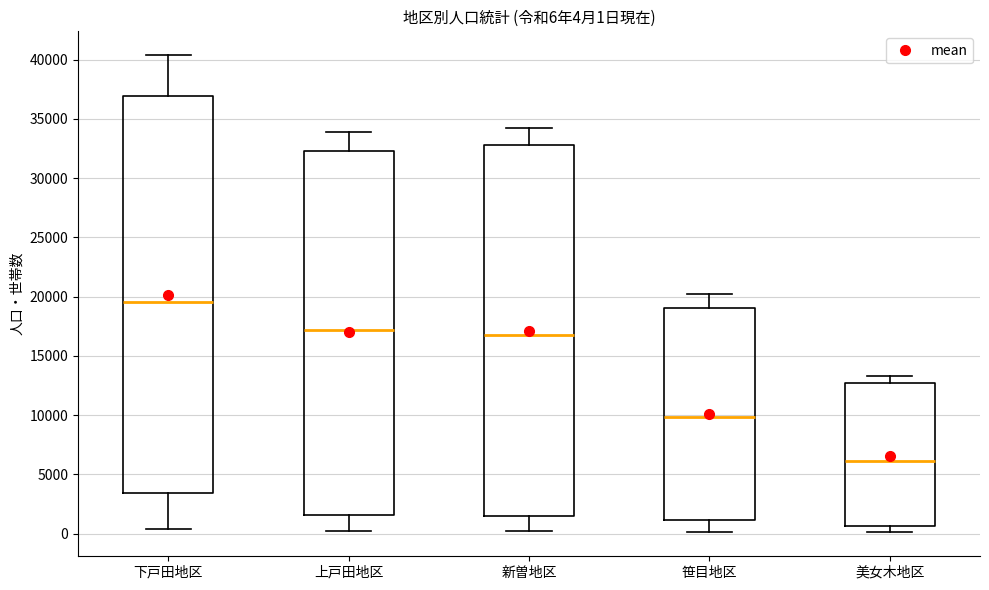

Which box has the highest median line?

下戸田地区